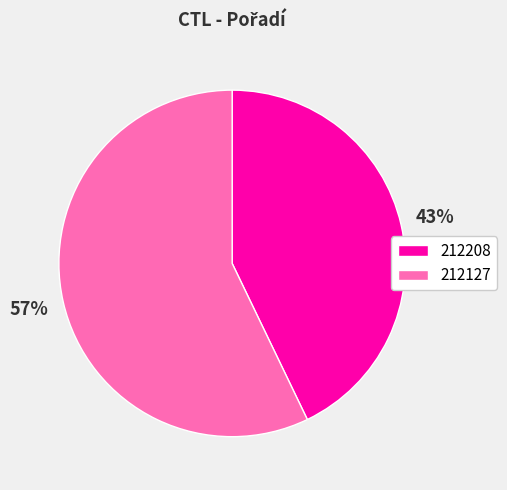

True or false: 212127 accounts for 57% of the total.

True